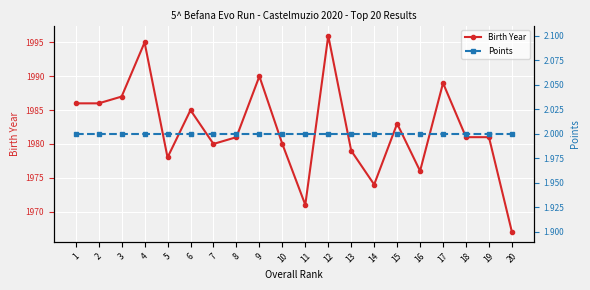

At which label is Birth Year closest to 1981?

8